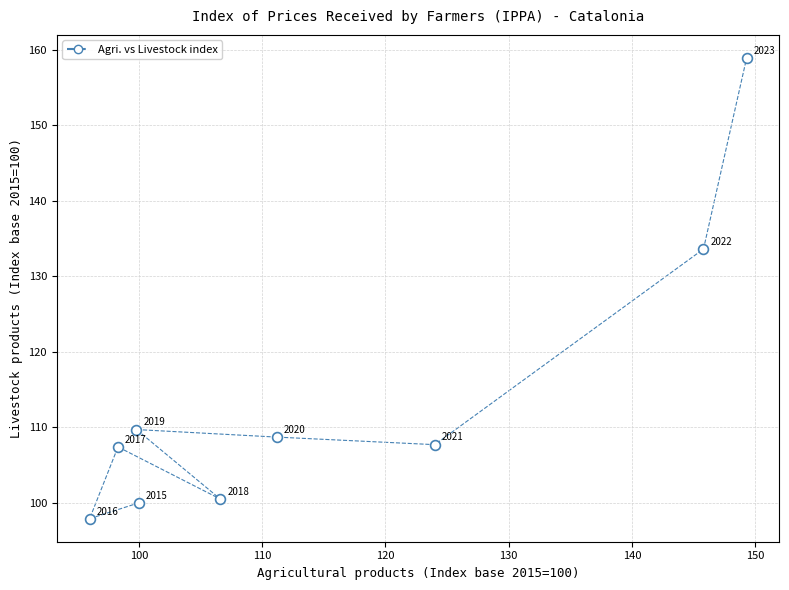

What Y value in the scatter plot is closest to 128?

133.6